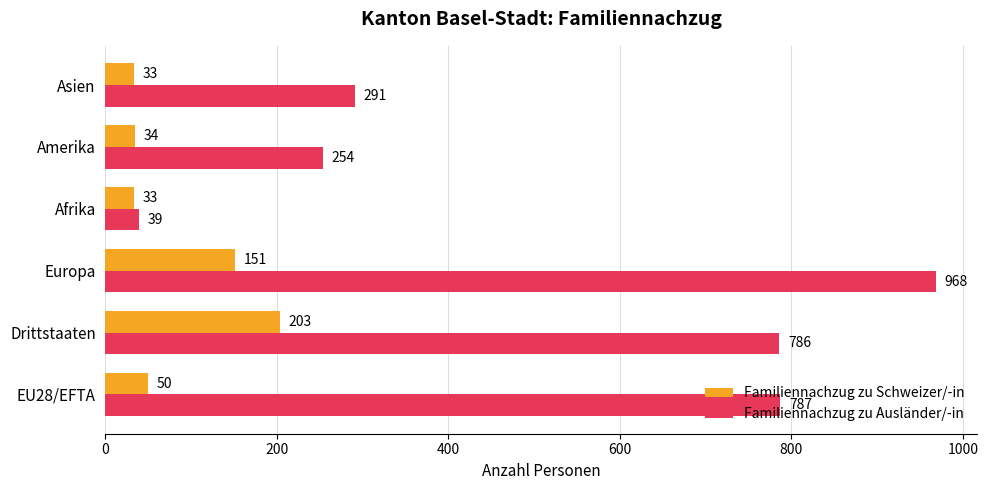

What is the minimum value shown in the chart?

33